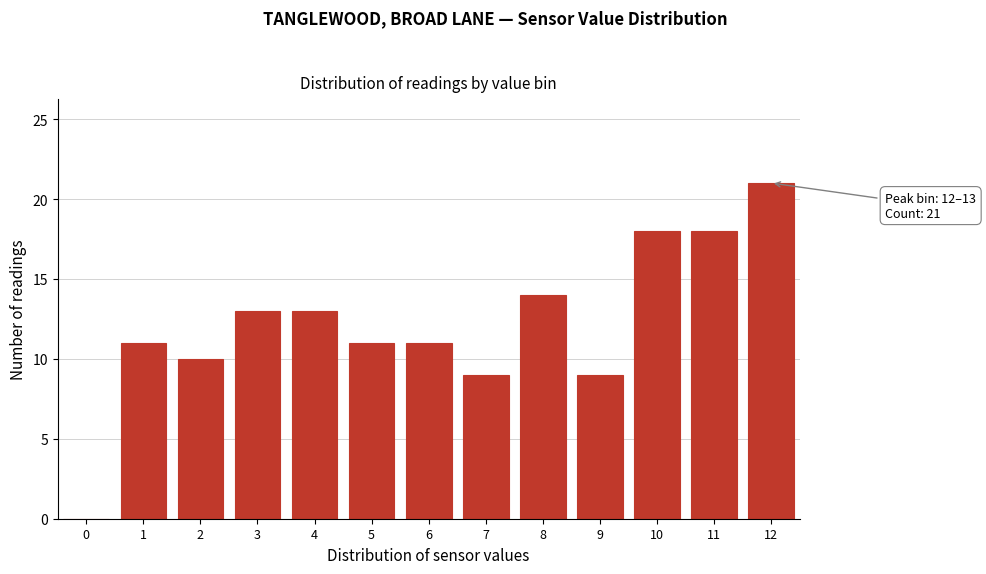

Reading left to right, list all the values displayed in this chart.

0=0	1=11	2=10	3=13	4=13	5=11	6=11	7=9	8=14	9=9	10=18	11=18	12=21